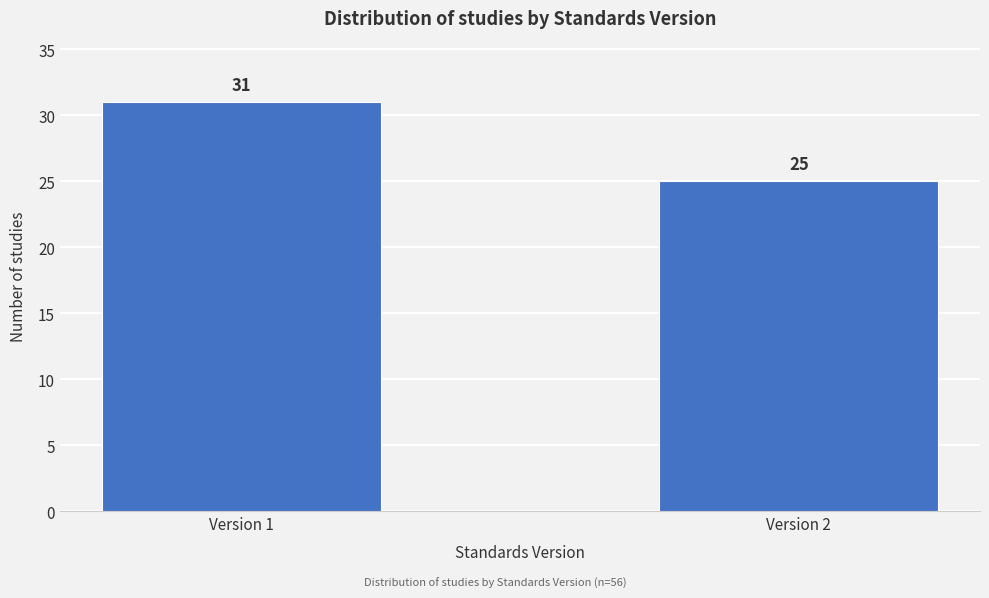

Reading left to right, list all the values displayed in this chart.

Version 1=31	Version 2=25